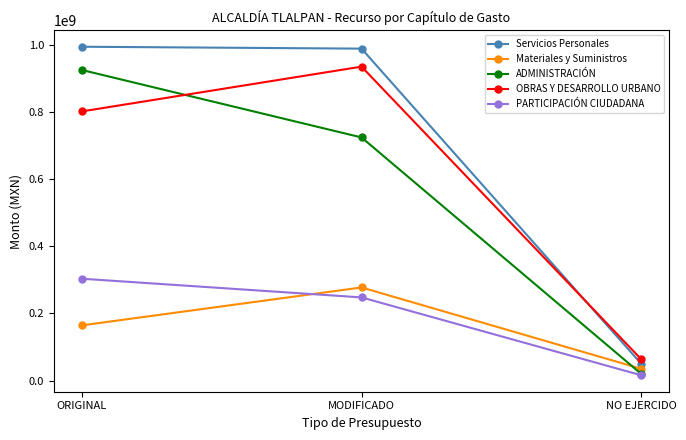

Between ORIGINAL and NO EJERCIDO, which series saw the biggest shift?

Servicios Personales